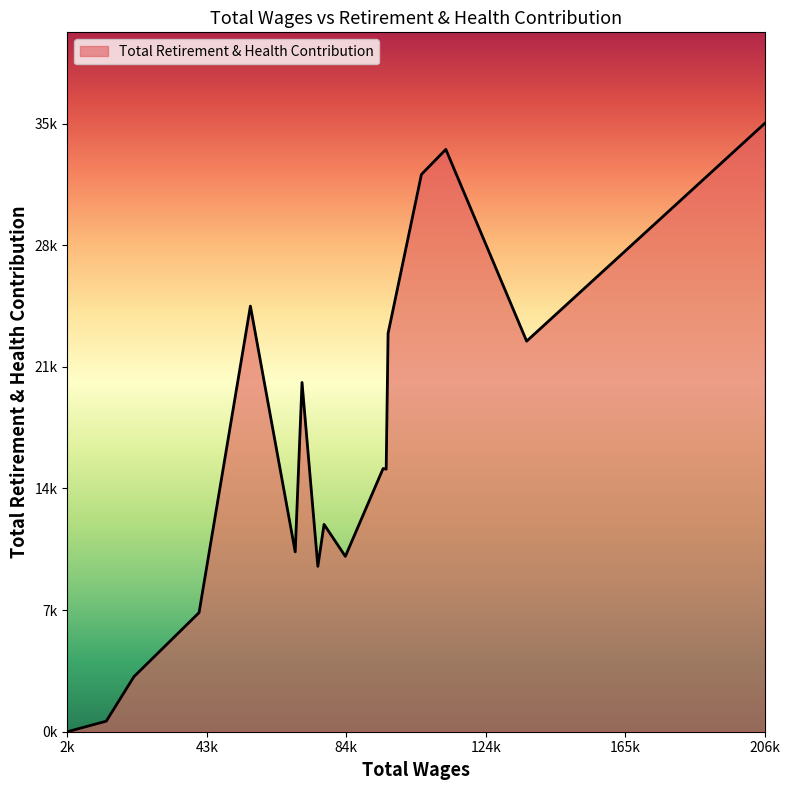

Rank the categories by value from highest to lowest.

206167.0, 113208.0, 106090.0, 56207.0, 96362.0, 136774.0, 71261.0, 94908.0, 95808.0, 77687.0, 69278.0, 83898.0, 75877.0, 41235.0, 22218.0, 14170.0, 2834.0